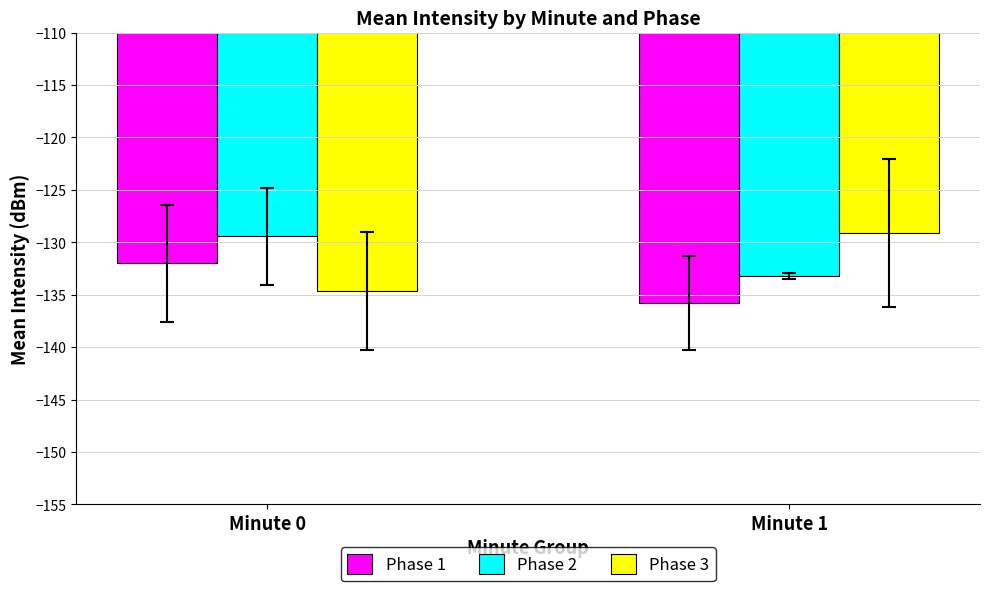

What is the value of the Phase 2 bar at the 2nd from the left?

-133.2